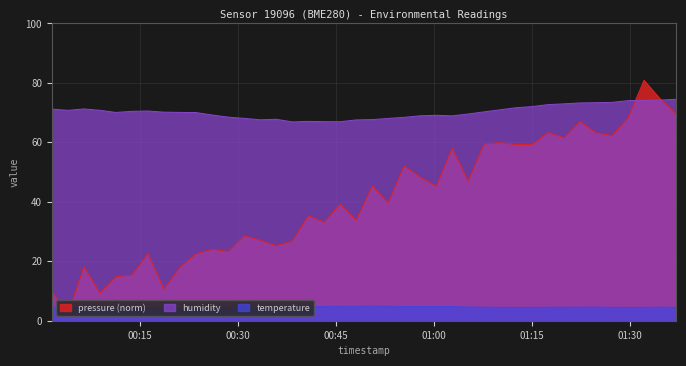

What is the minimum value shown in the chart?

2.0